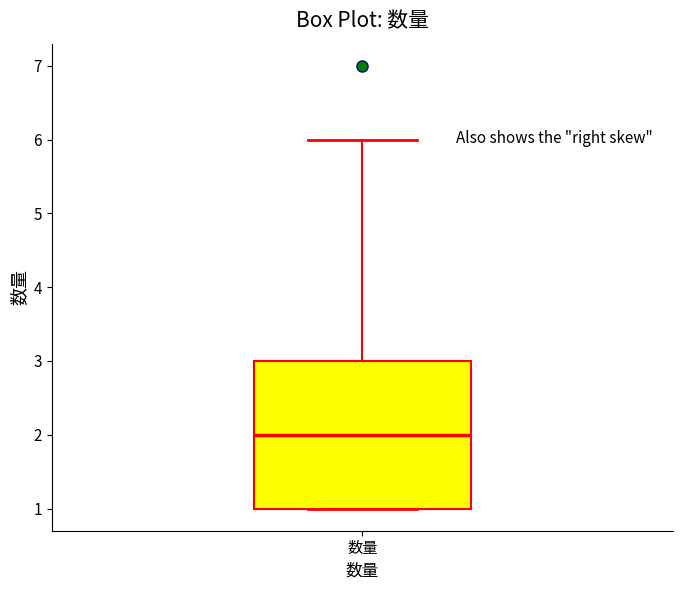

Read this box plot against the y-axis: the position of the median line, the range covered by the box, and the ends of both whiskers. The values are not printed on the chart, so give them approximately, as read against the axis.

median 2, box 1 to 3, whiskers 1 to 6